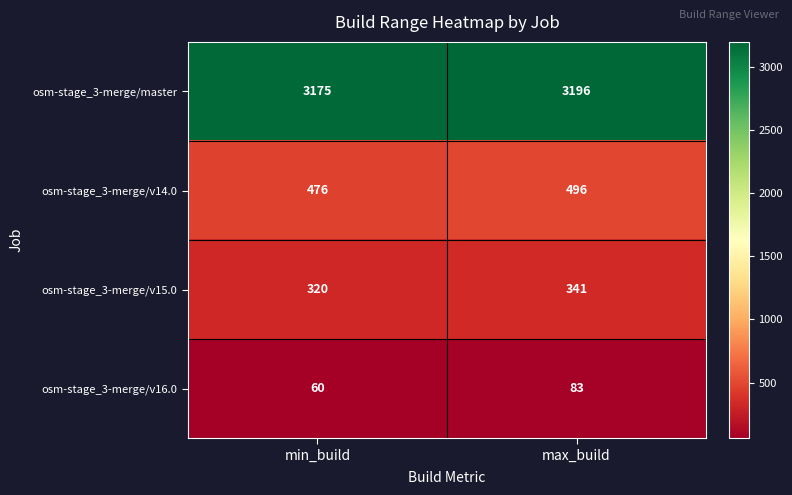

At which category is the sum across all series the highest?

max_build